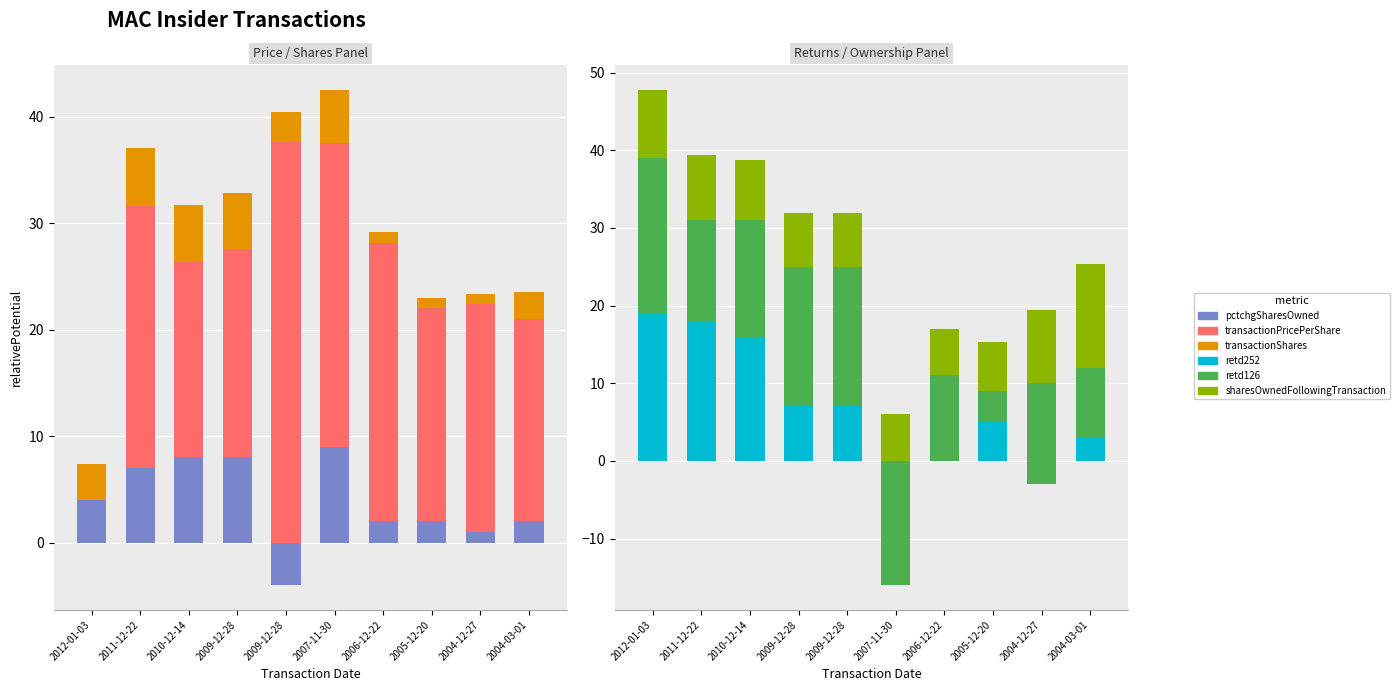

List the series in order of their peak value, lowest first.

transactionShares, pctchgSharesOwned, sharesOwnedFollowingTransaction, retd252, retd126, transactionPricePerShare